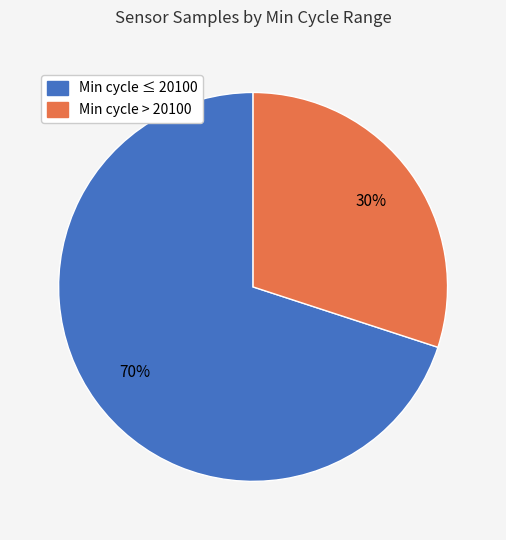

Is there a majority slice in this chart?

Yes